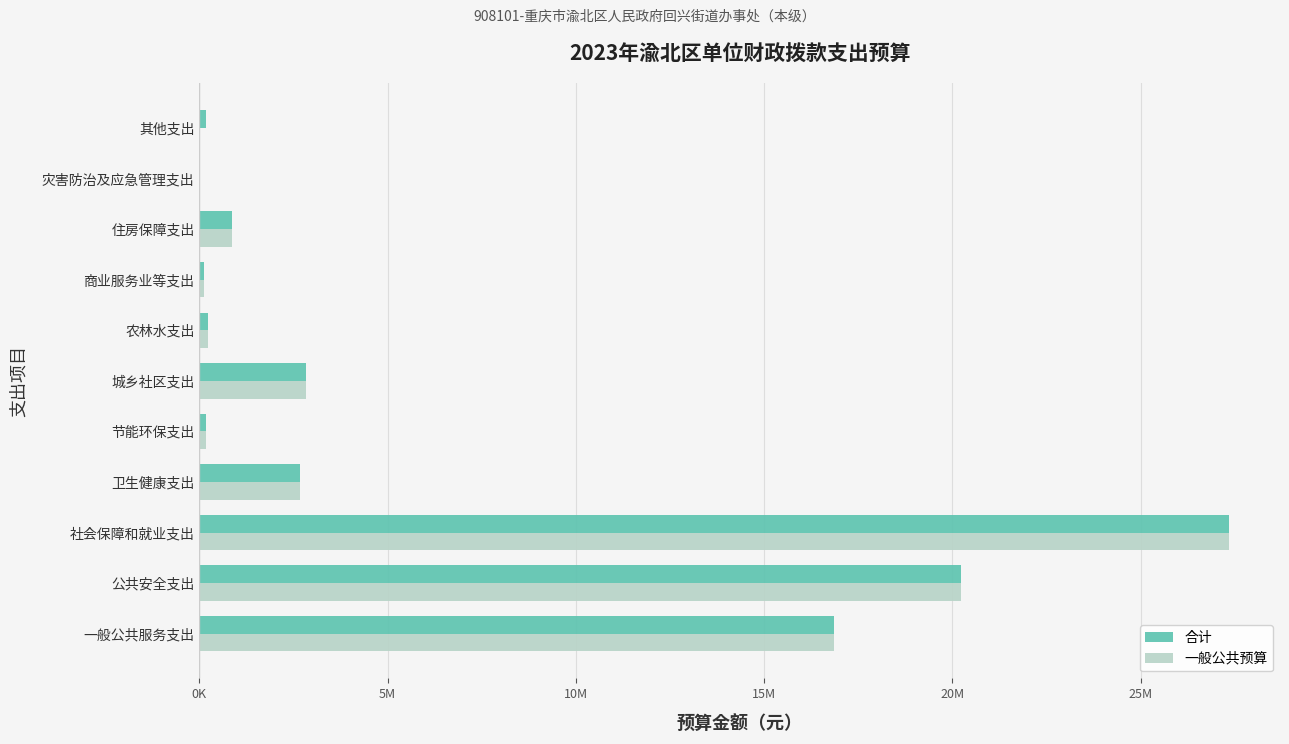

Which category has the highest value in the 一般公共预算 series?

社会保障和就业支出